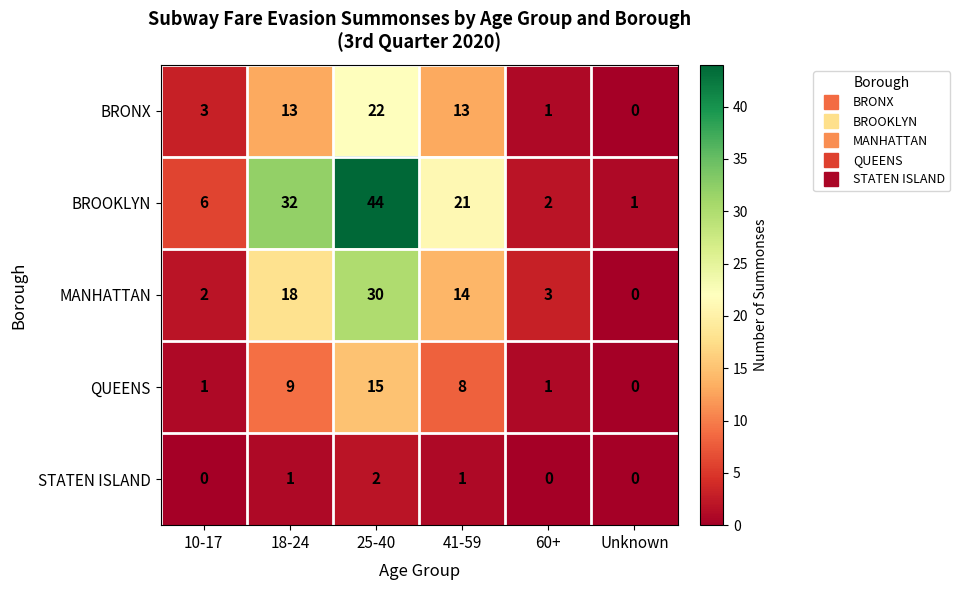

How many distinct data groups are displayed?

5